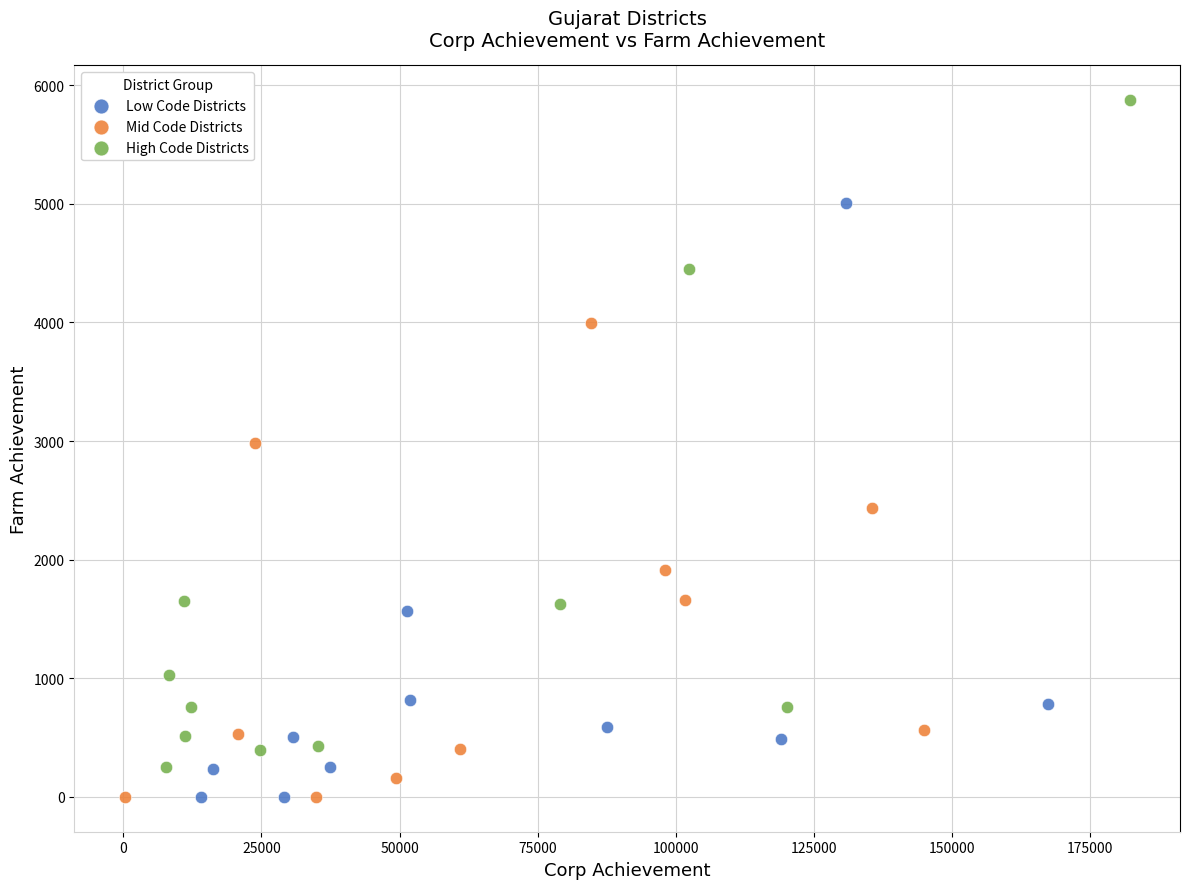

Which series has the widest spread of Y values?

High Code Districts